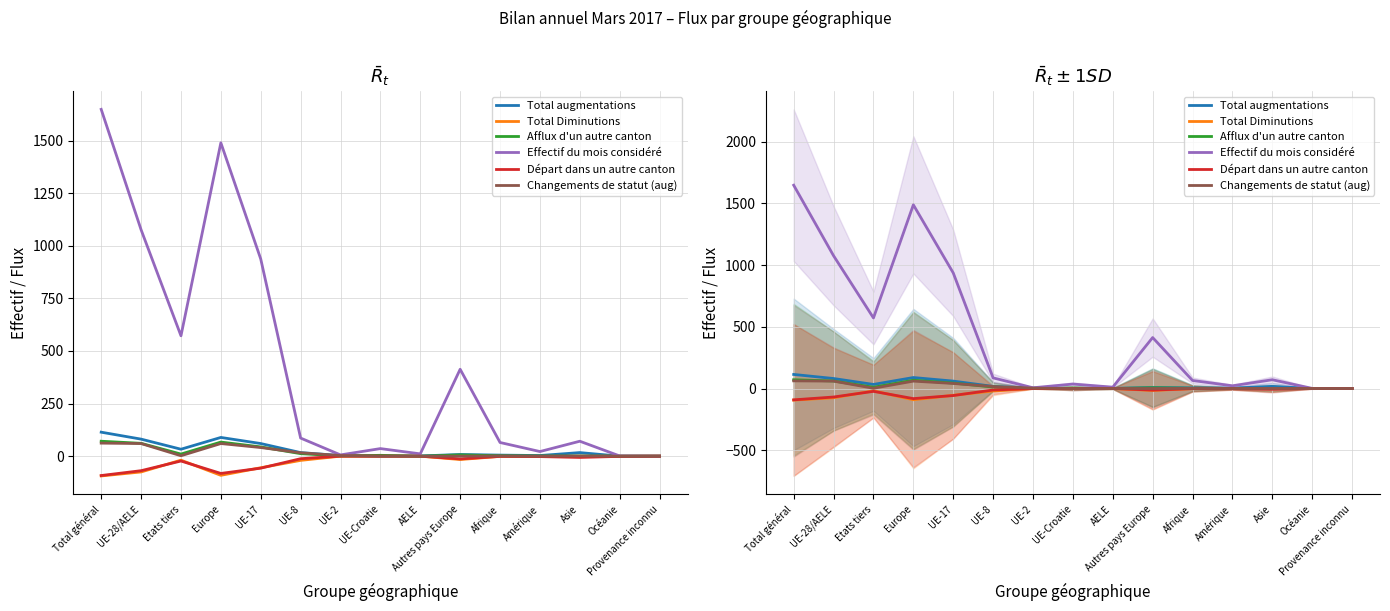

How many interior local valleys does the Total augmentations series have?

3